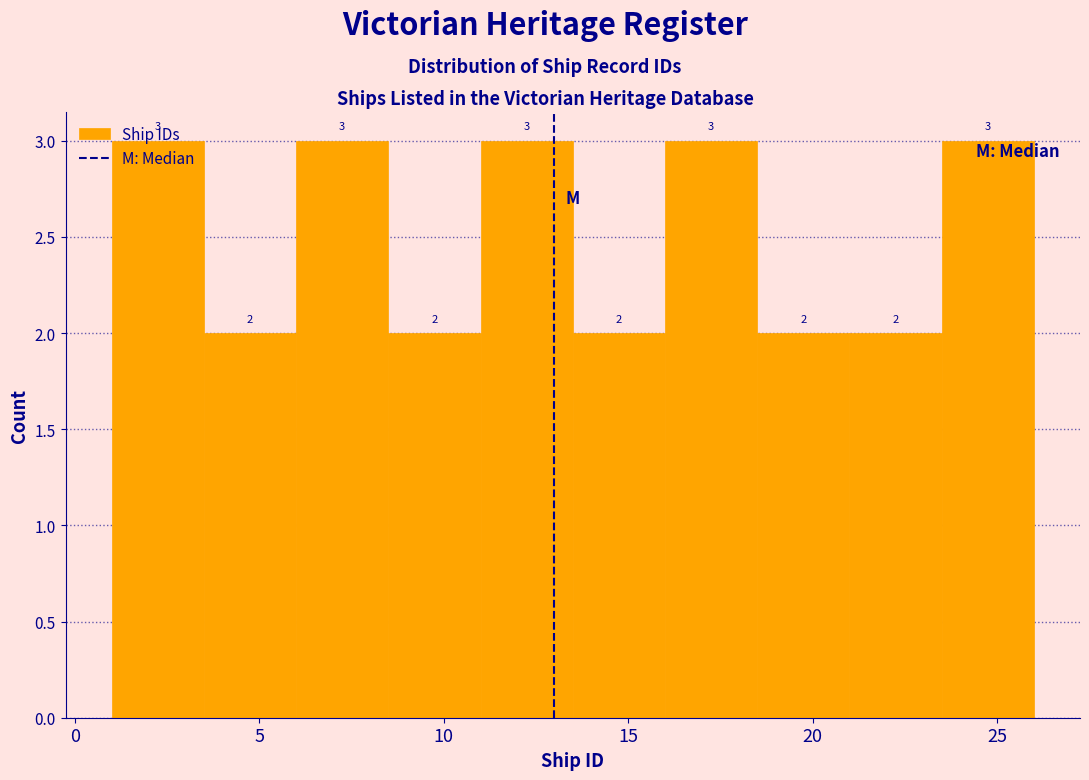

What is the height of the bar covering 6.0 to 8.5 on the x-axis?

3